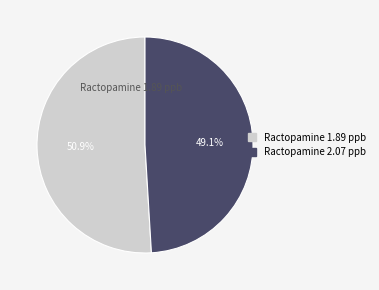

Approximately how many times larger is the value at Ractopamine 1.89 ppb compared to Ractopamine 2.07 ppb?

1.0